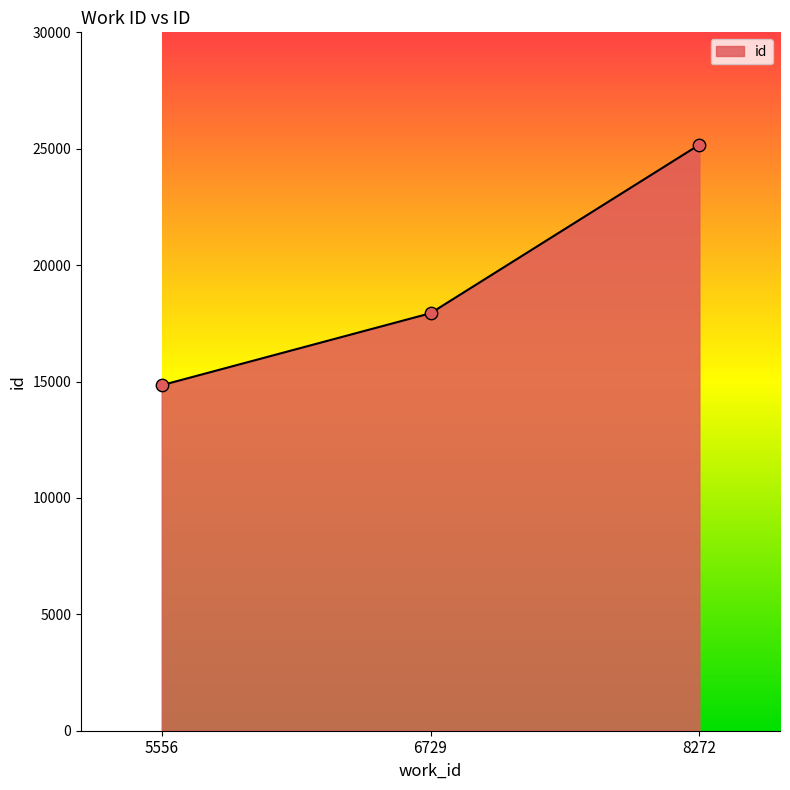

Which has a higher value, 5556 or 6729?

6729